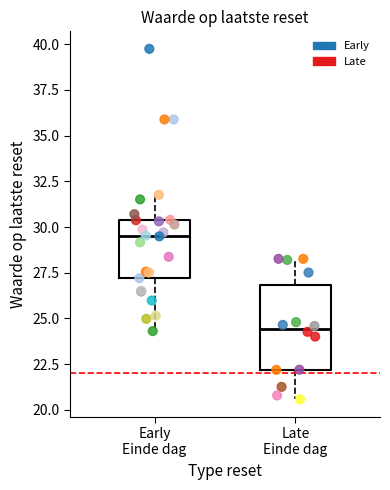

Which box is the tallest, from its lower edge to its upper edge?

Late Einde dag